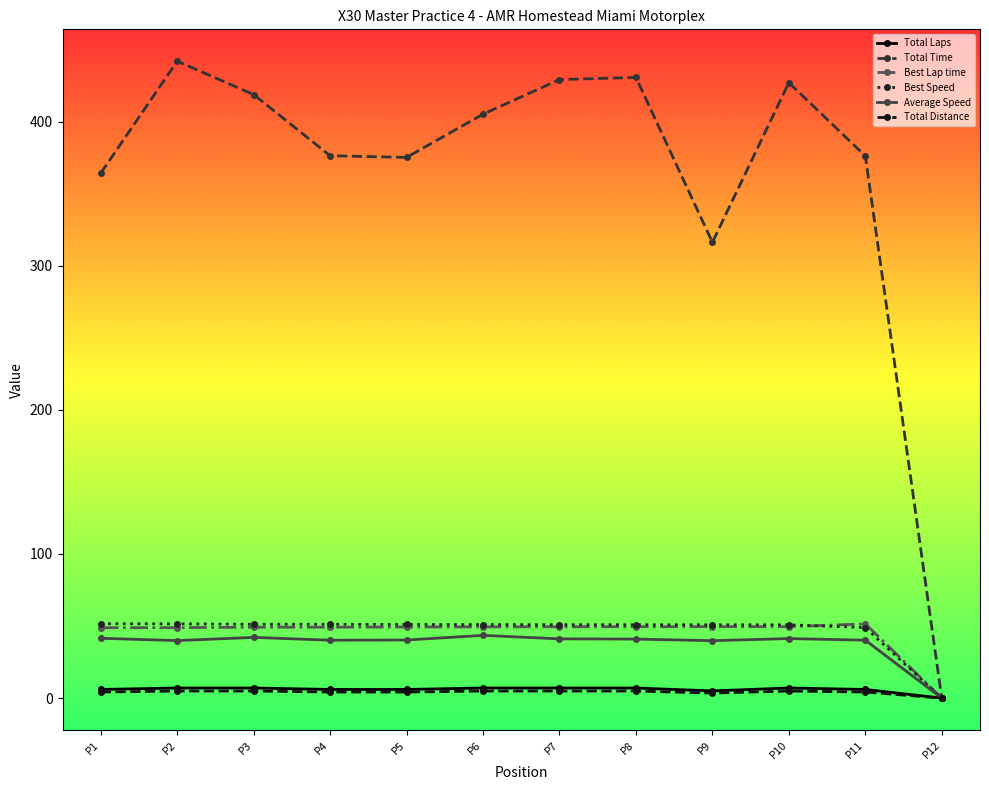

What are all the series names shown in the legend?

Total Laps, Total Time, Best Lap time, Best Speed, Average Speed, Total Distance